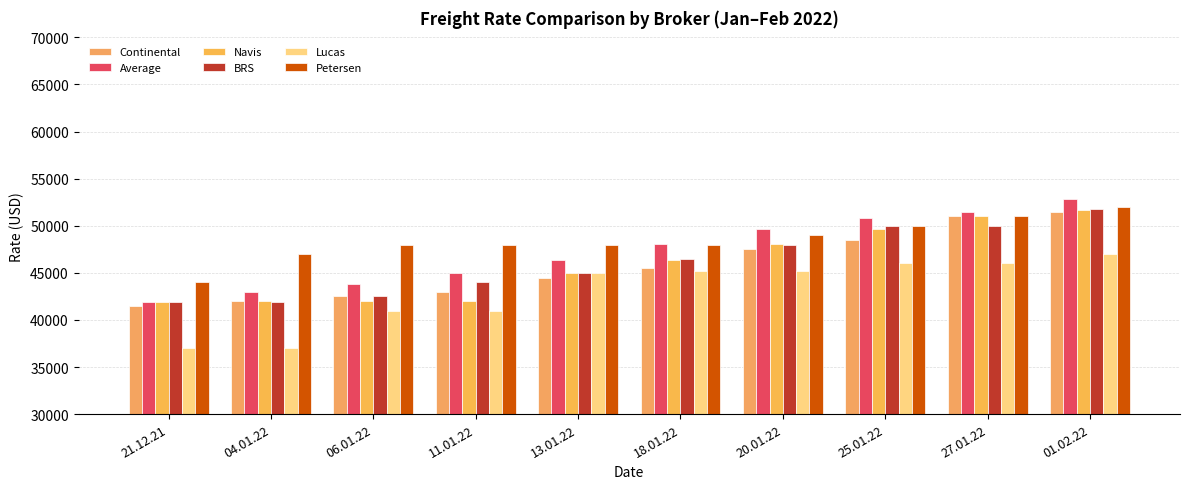

What is the total value across all series at 06.01.22?

259809